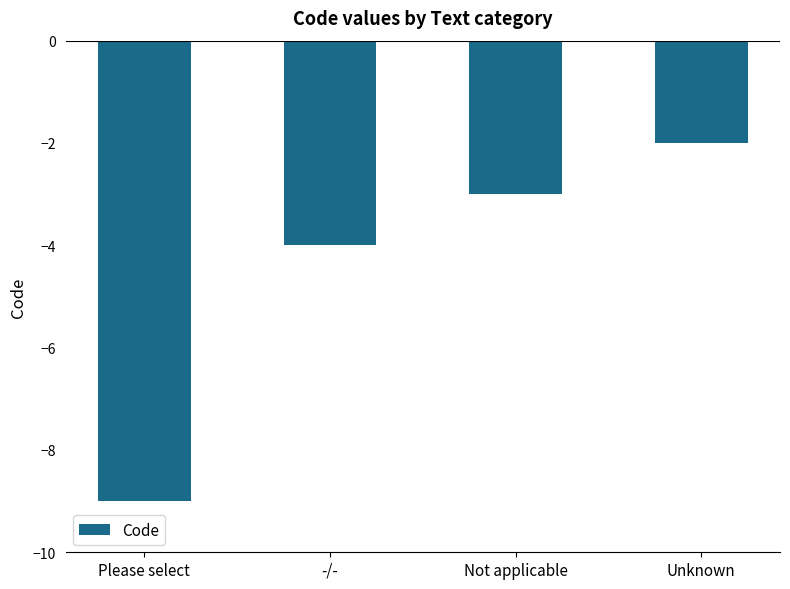

What is the difference between the maximum and minimum values?

7